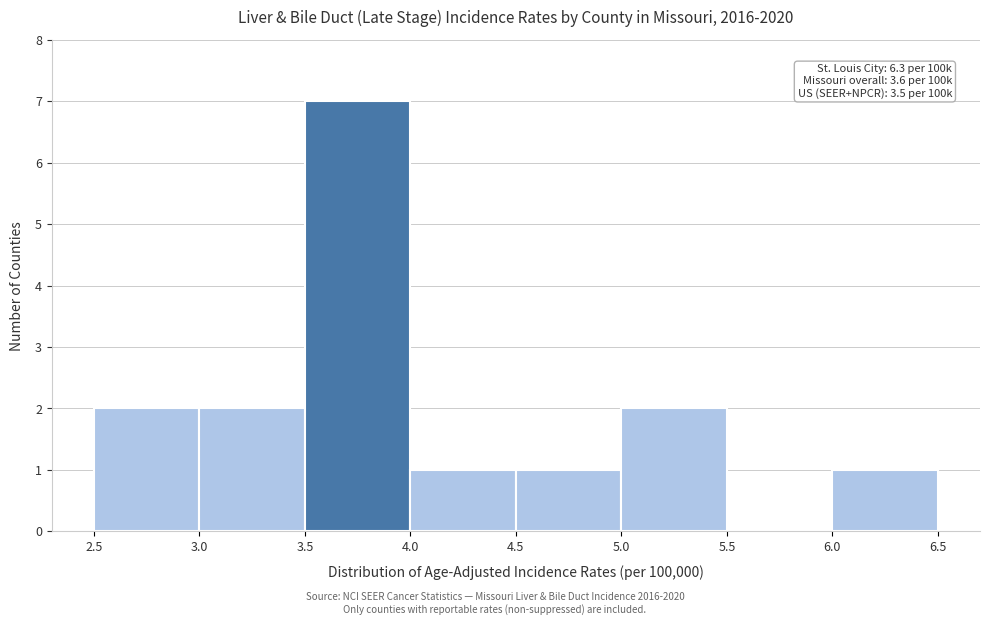

Over which range of the x-axis is the bar tallest?

3.5 to 4.0